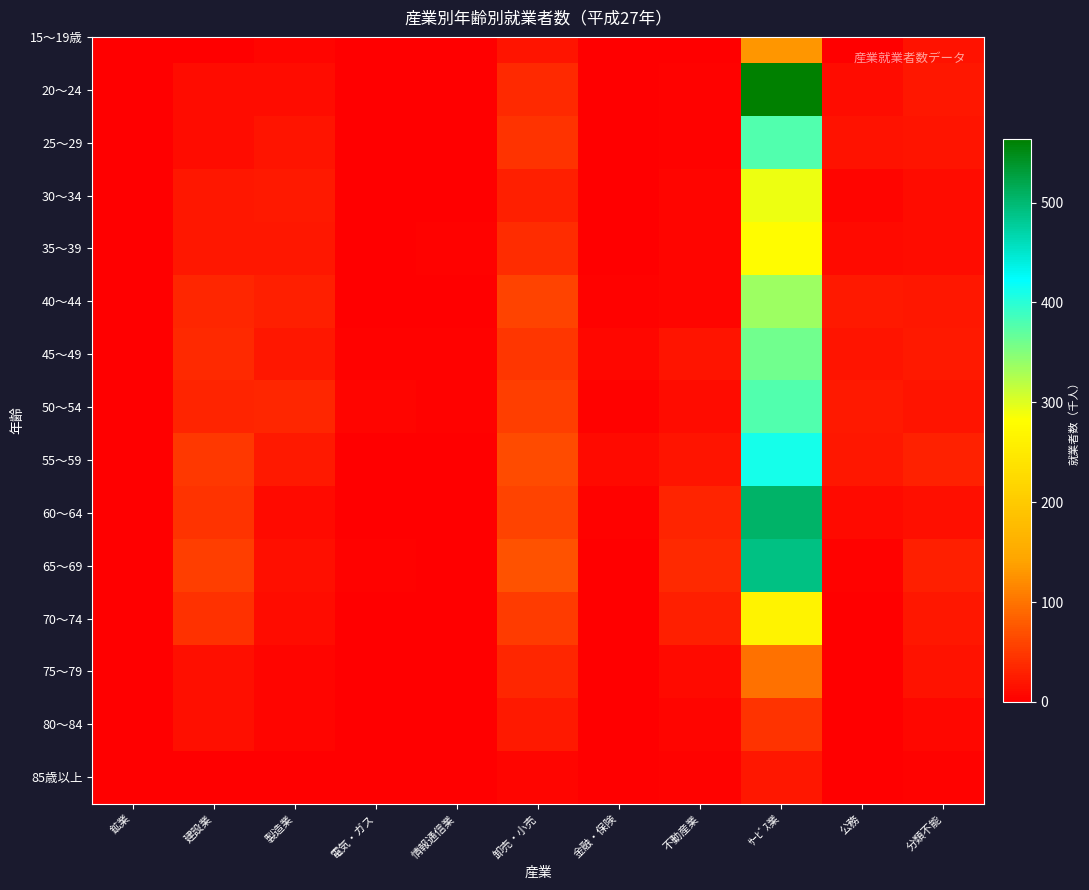

What is the difference between the second highest and second lowest values?

6